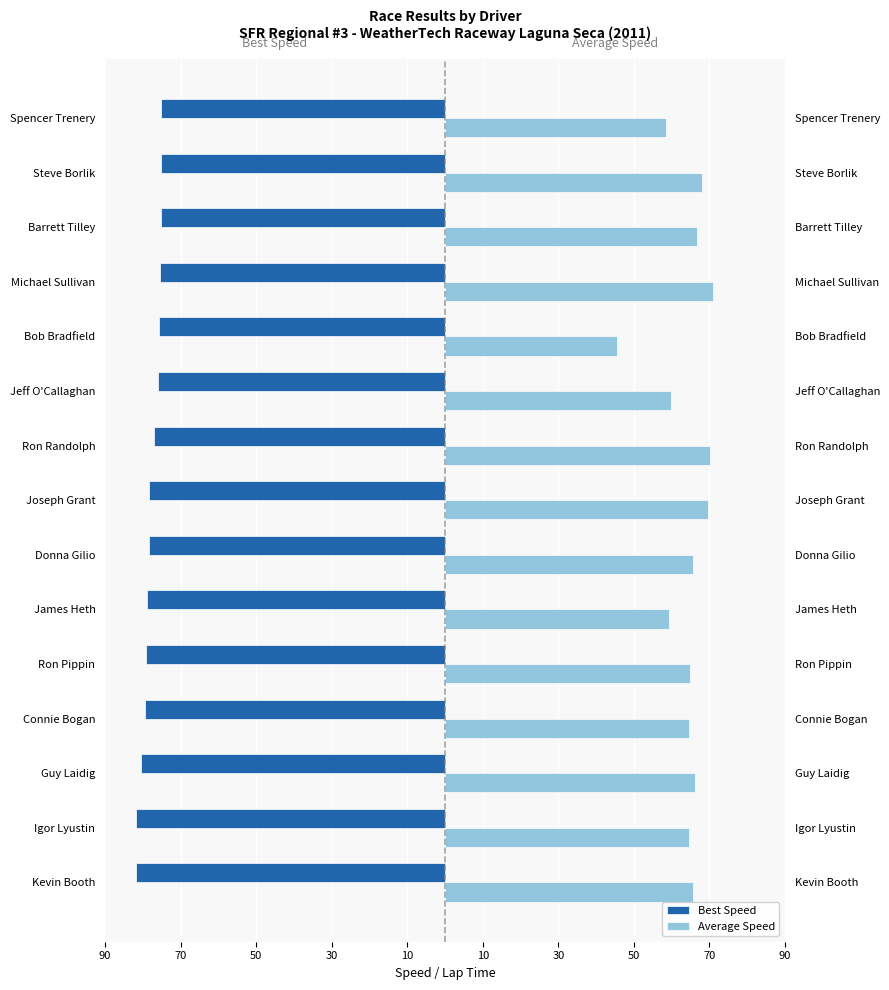

What are all the series names shown in the legend?

Best Speed, Average Speed